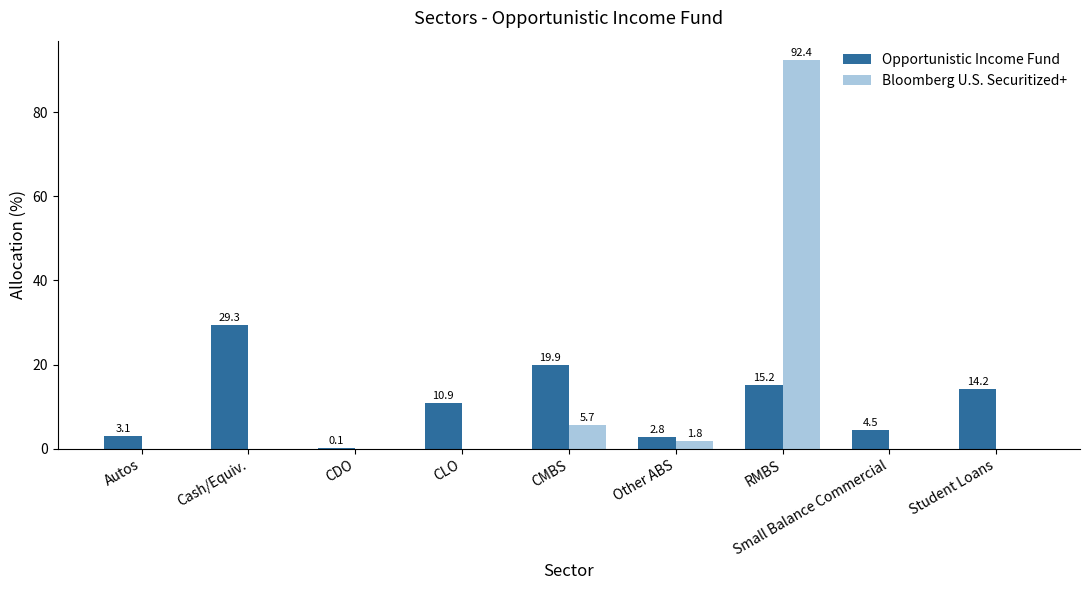

How many groups of bars are there?

9